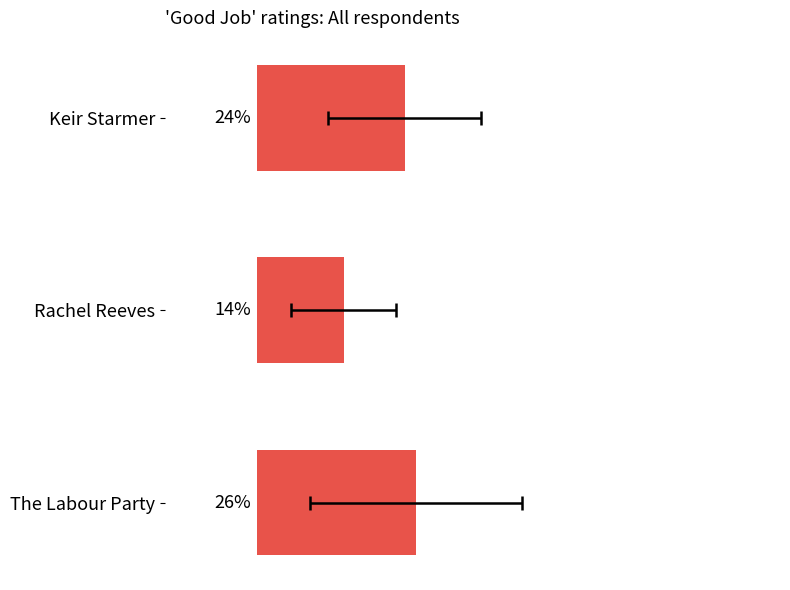

Reading left to right, what are all the values shown in this chart?

0.2	0.1	0.3